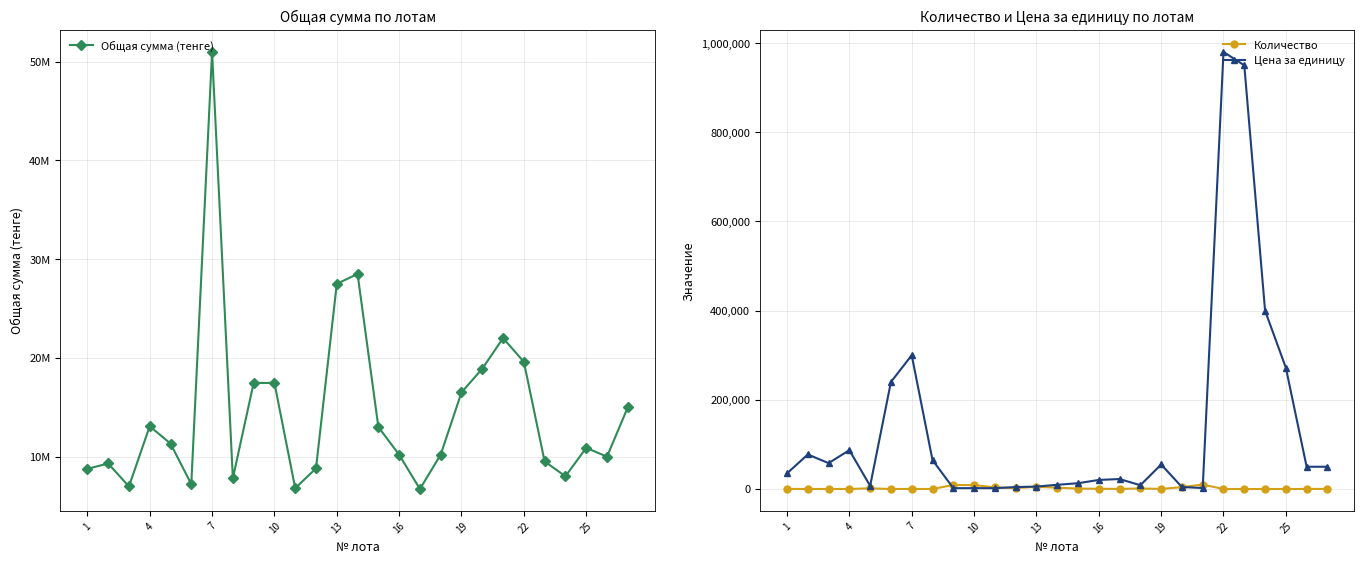

What is the greatest value displayed?

51000000